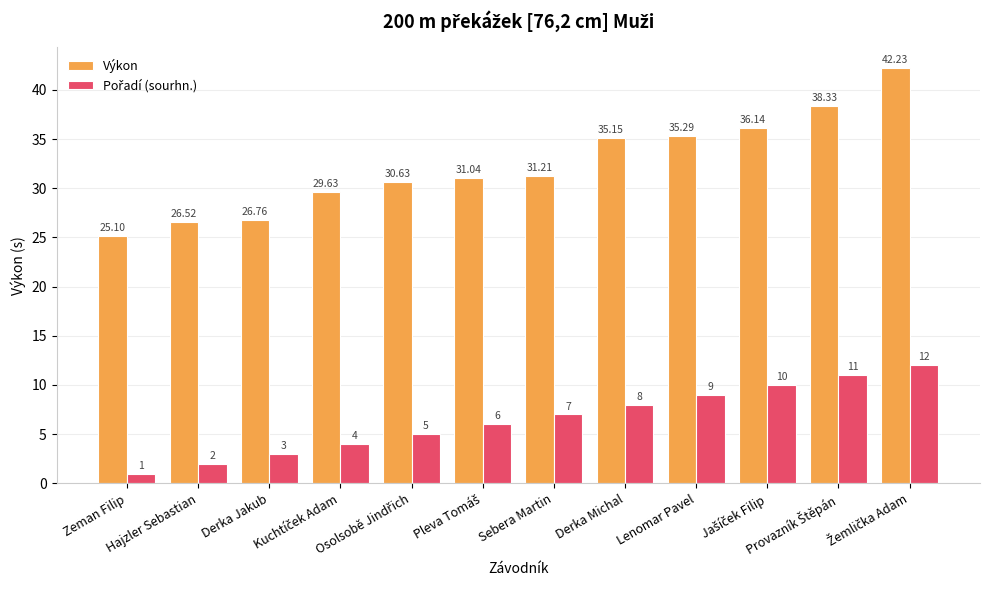

How many distinct data groups are displayed?

2